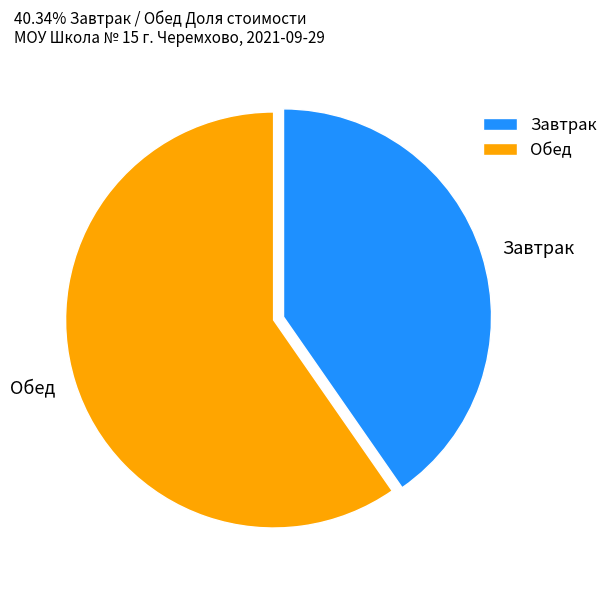

The Обед slice represents 69% of the pie. True or false?

False